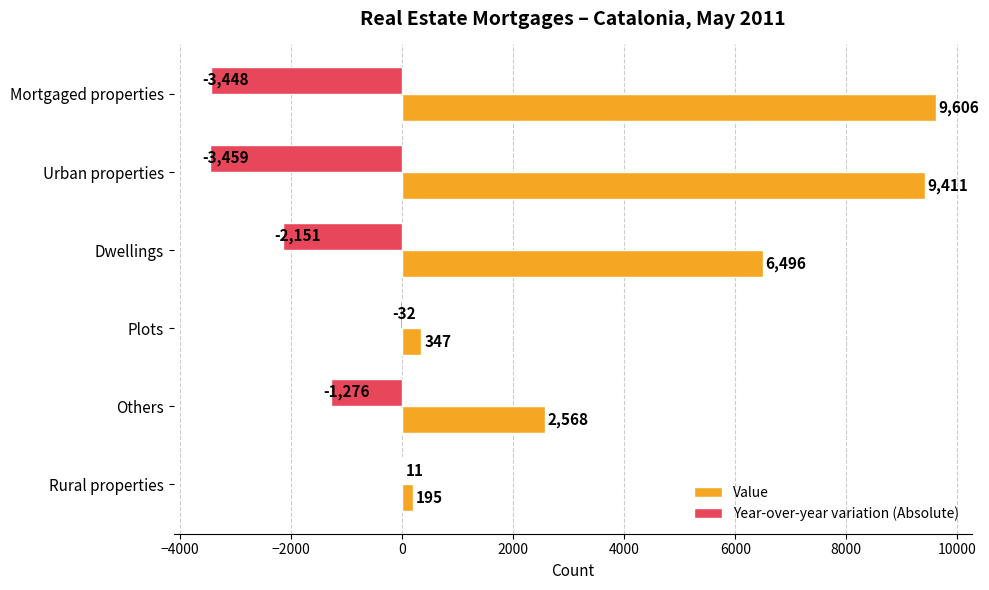

True or false: Value has a value of 2981 at Mortgaged properties.

False